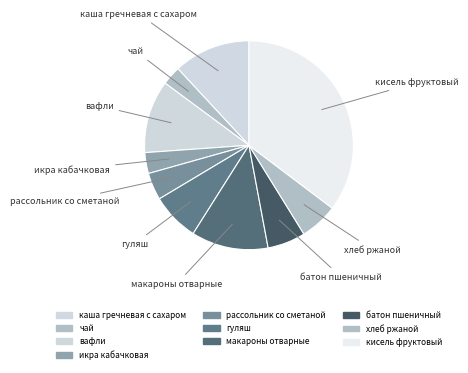

Is вафли the majority of the pie?

No